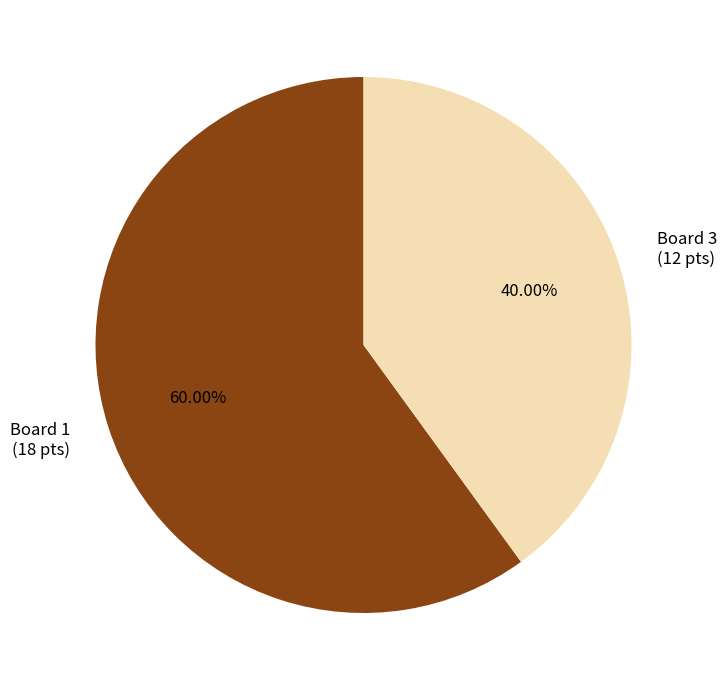

How many slices are in this pie chart?

2